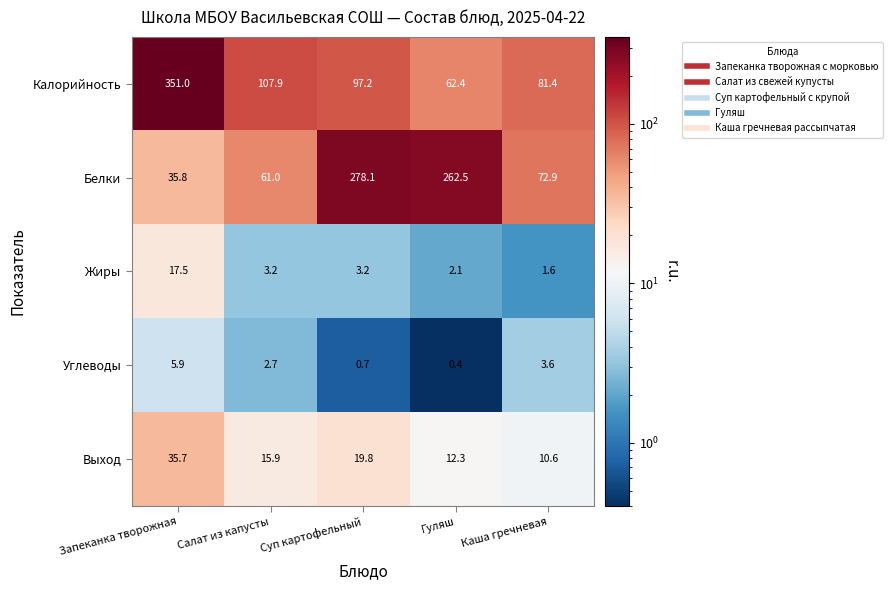

At which category is the sum across all series the highest?

Запеканка творожная